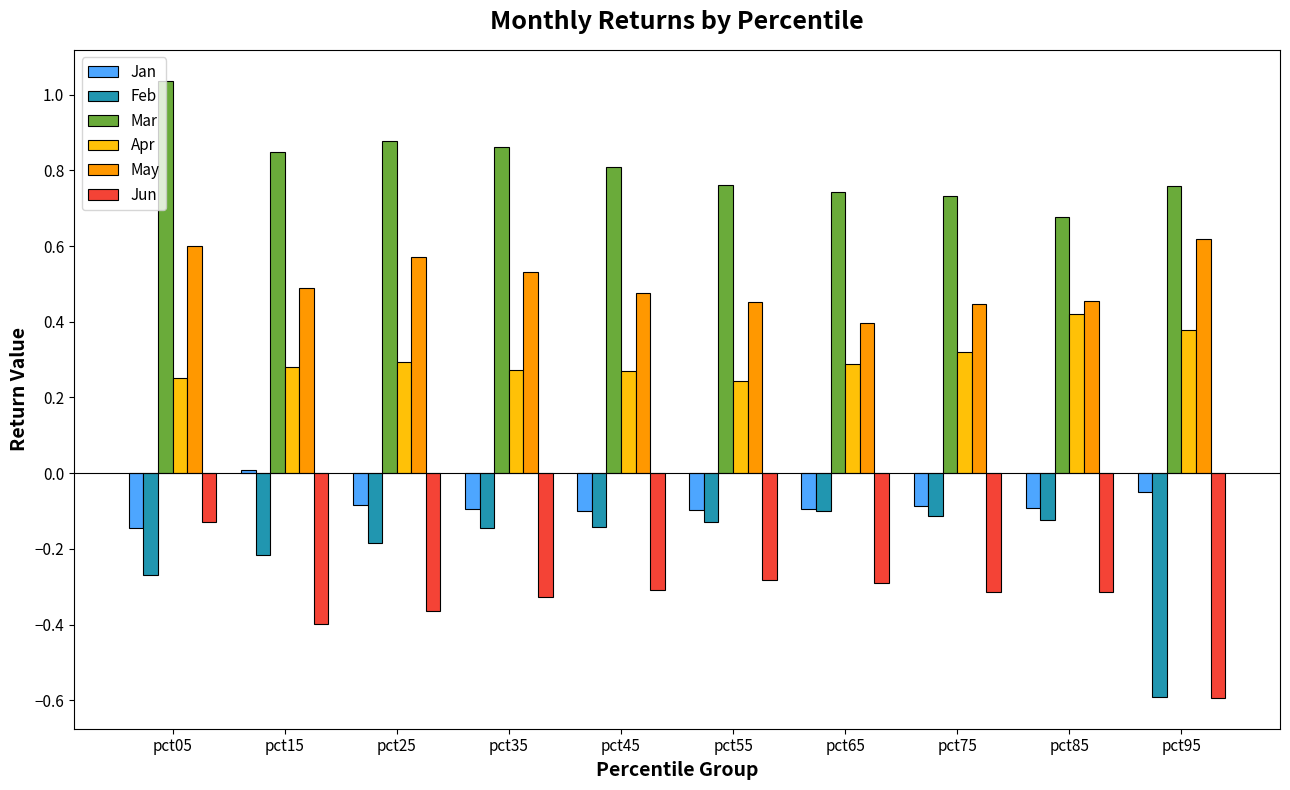

Which series has the largest range (max minus min)?

Feb